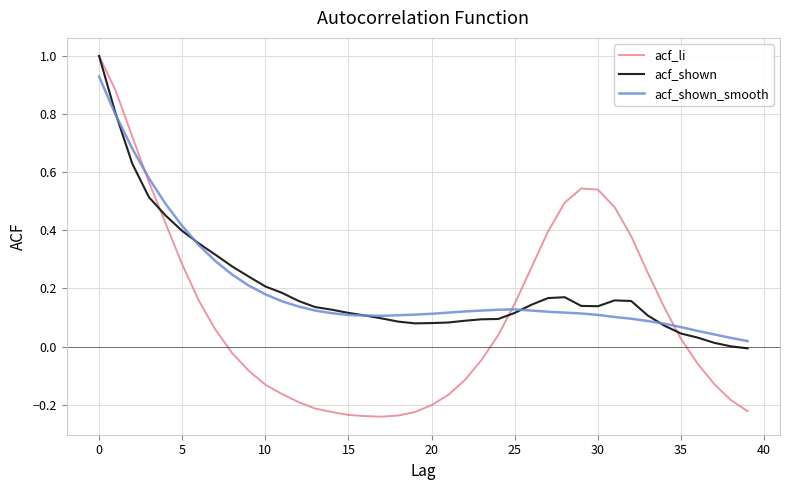

Which series has the largest range (max minus min)?

acf_li